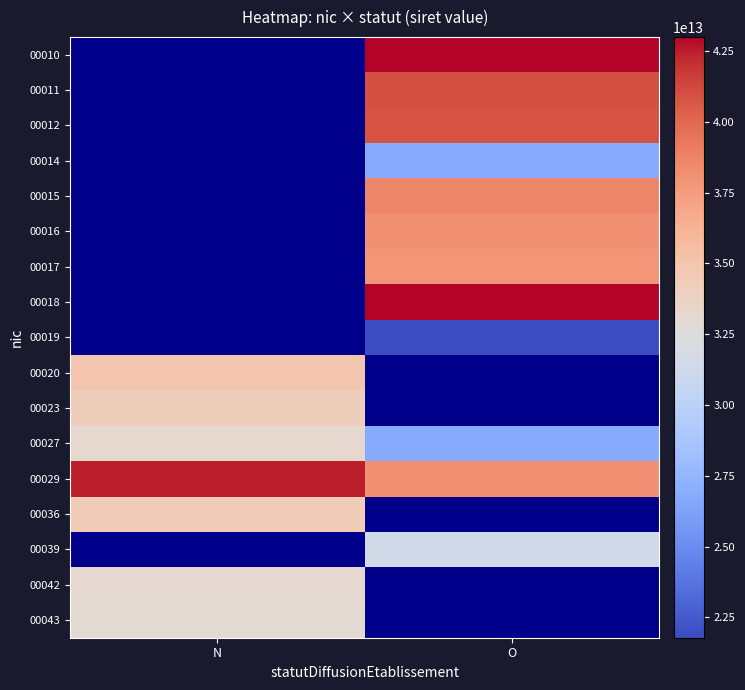

How many categories are shown in the chart?

2